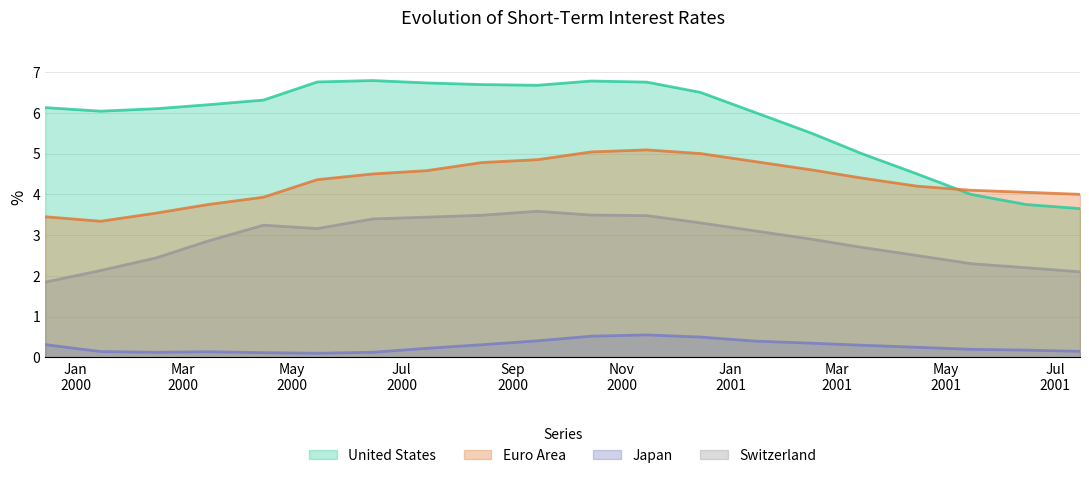

What is the difference between the maximum and minimum values in the Japan series?

0.4